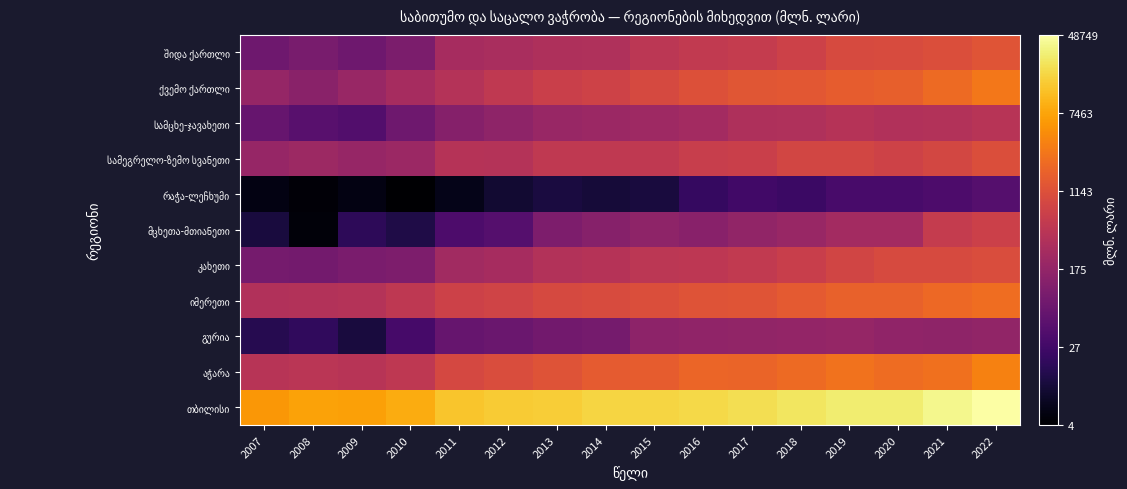

Count the number of data series in this chart.

11